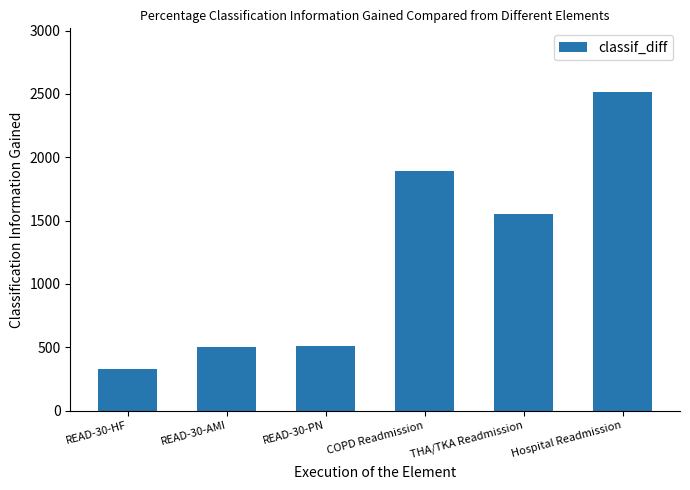

What is the average value?

1216